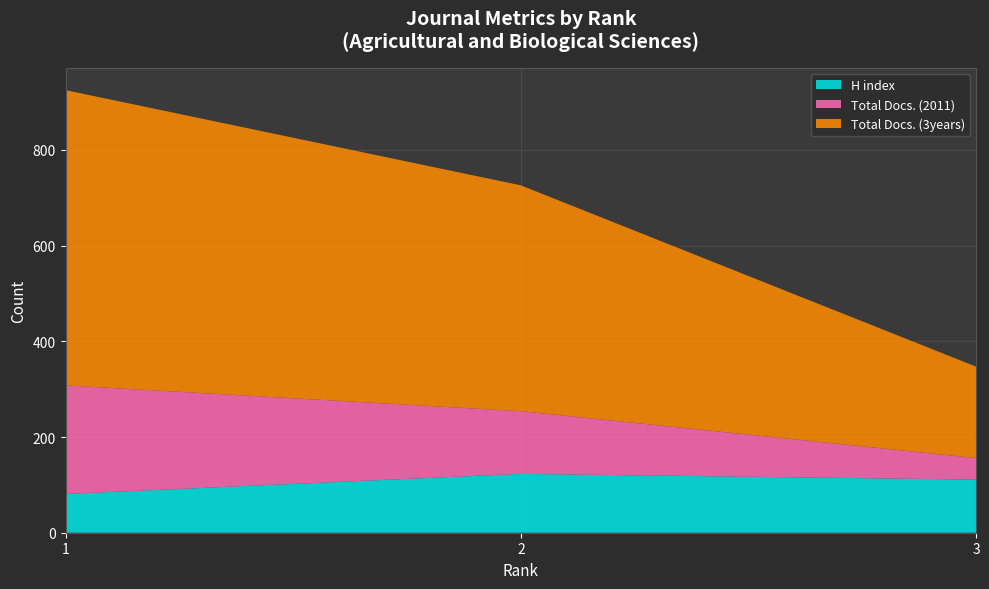

Reading left to right, list all the values displayed in this chart.

H index: 81	123	111
Total Docs. (2011): 227	131	45
Total Docs. (3years): 617	472	191